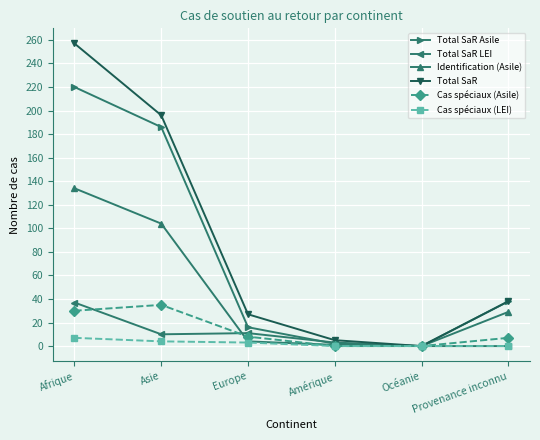

At how many categories does at least one series exceed 232?

1